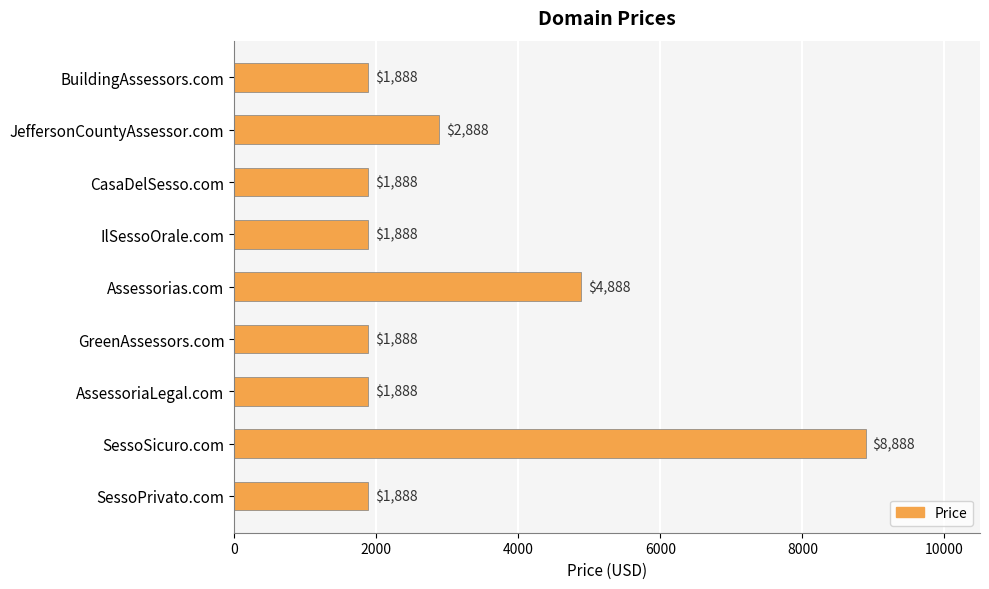

What is the ratio of the value at BuildingAssessors.com to the value at IlSessoOrale.com?

1.0